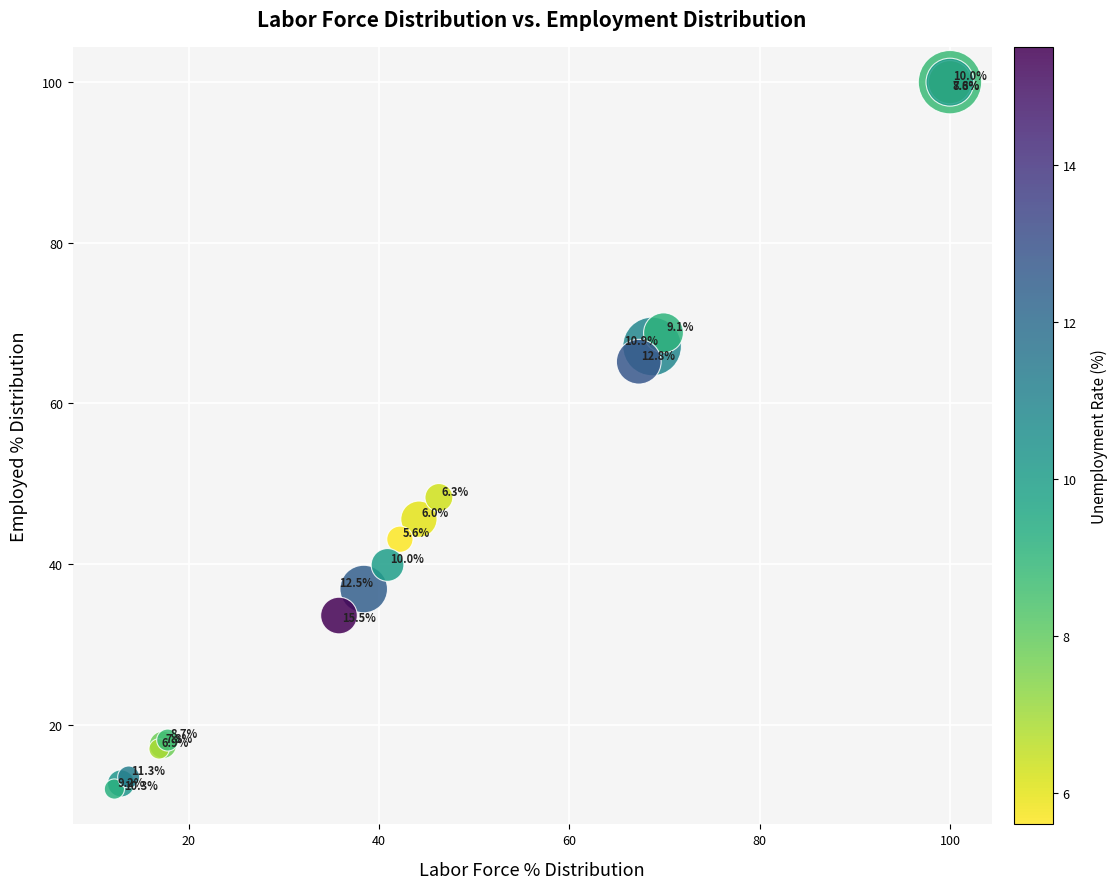

What Y value in the scatter plot is closest to 56?

48.3